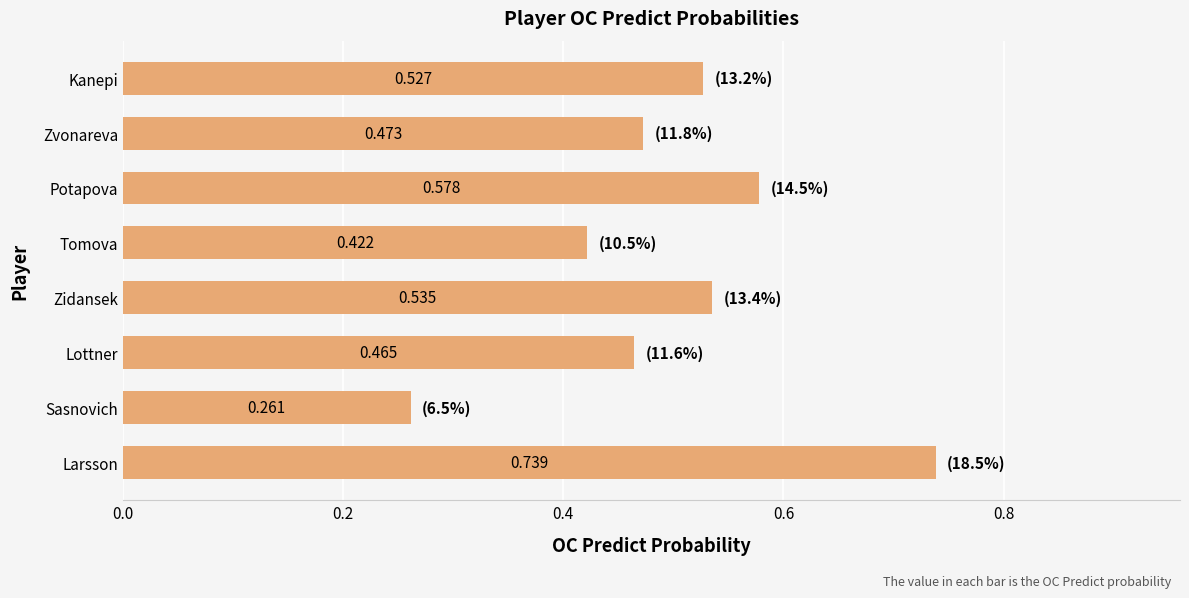

Between Tomova and Zidansek, which is larger?

Zidansek